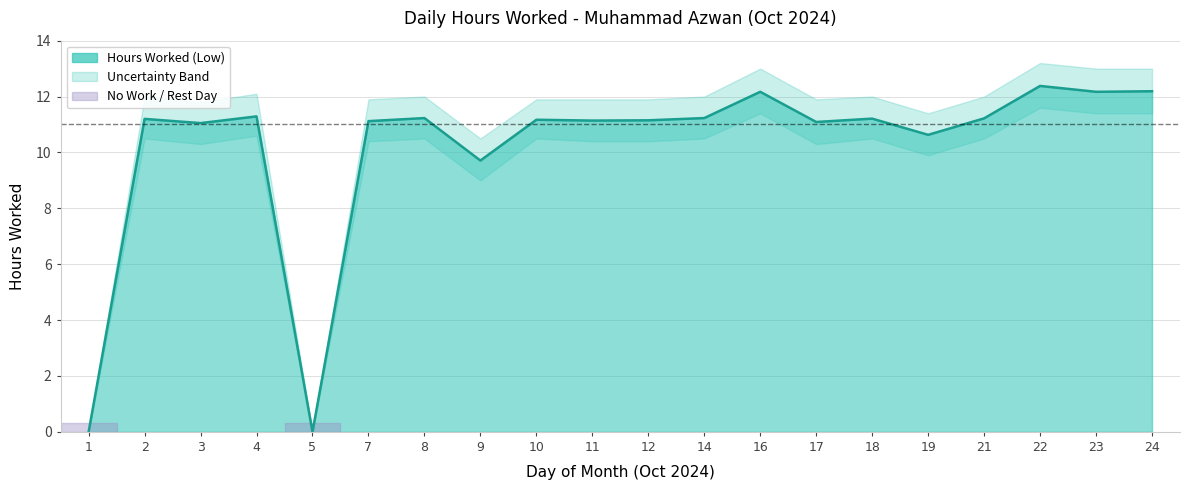

What is the maximum value shown in the chart?

12.4